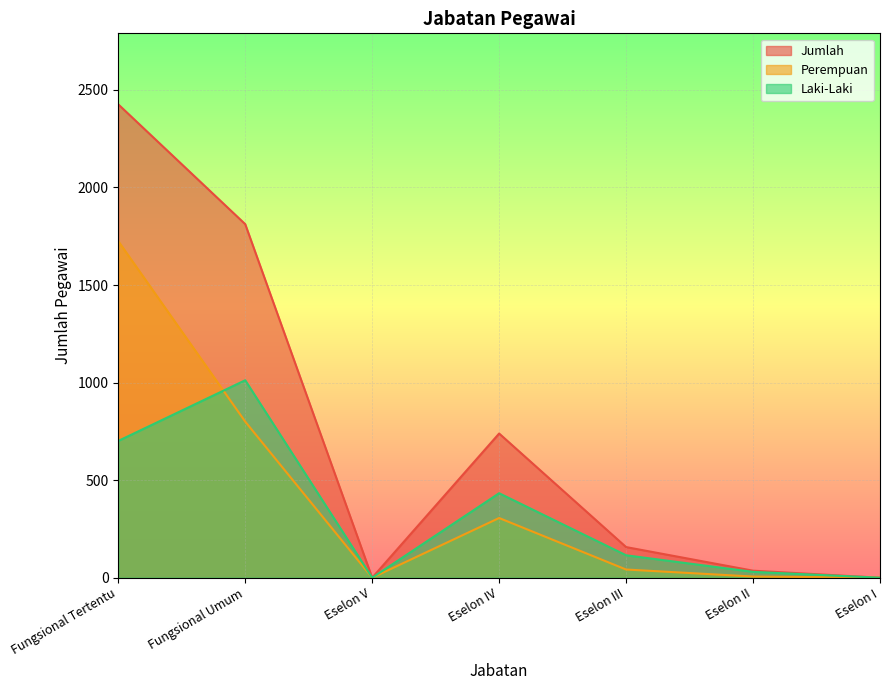

Rank the series by their average value, from highest to lowest.

Jumlah, Perempuan, Laki-Laki